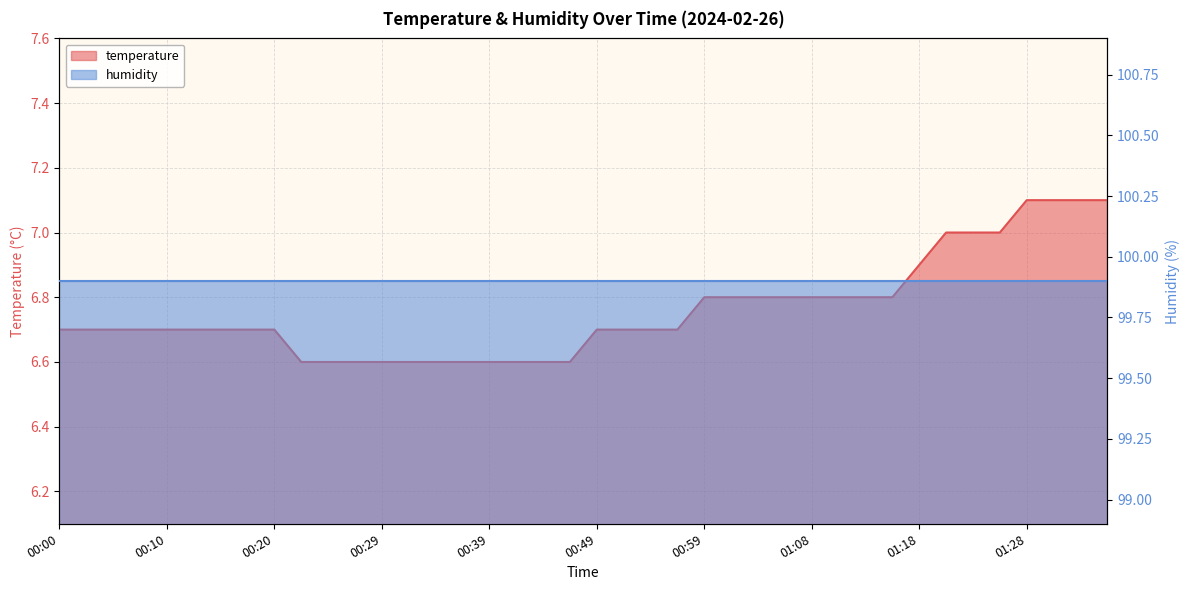

What is the approximate value at 00:49?

6.7